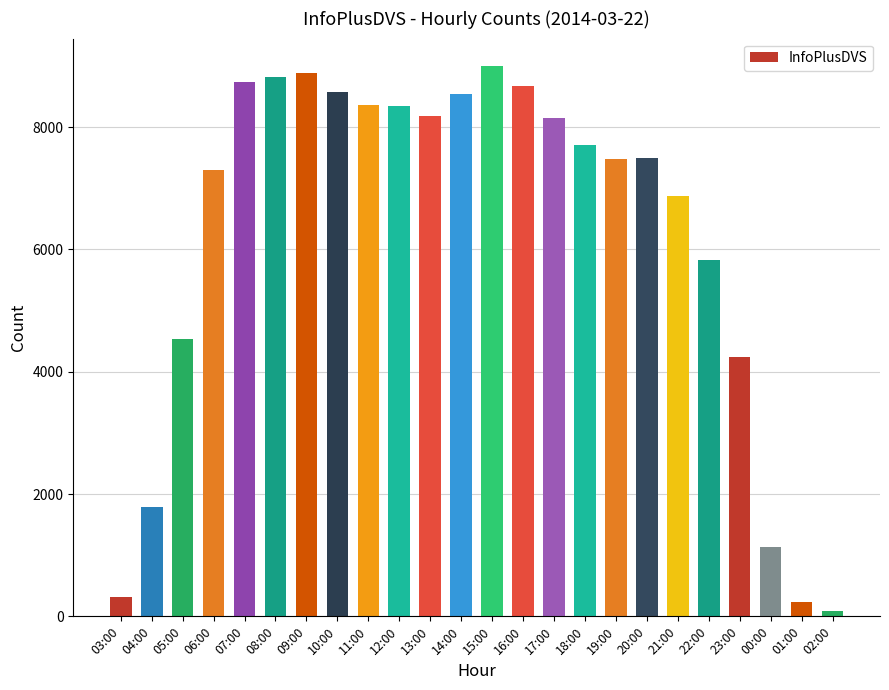

True or false: the data shows 2303 at 17:00.

False